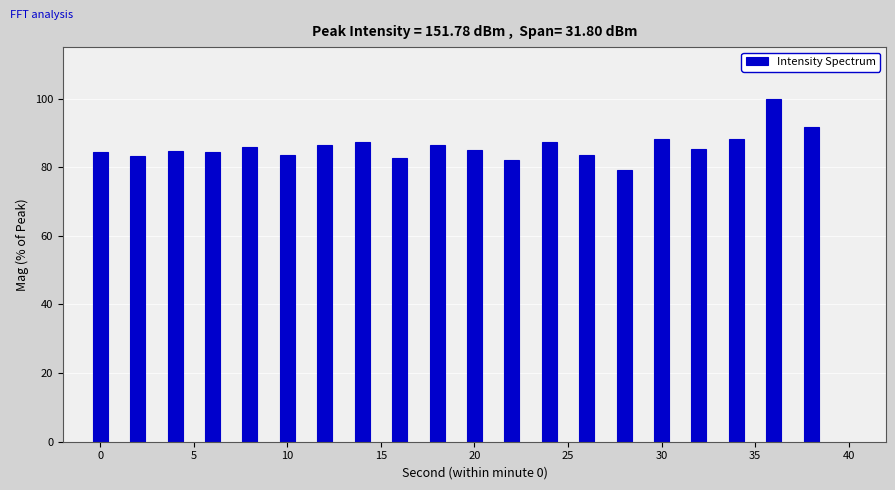

What is the value of the 12th bar from the left?

82.1